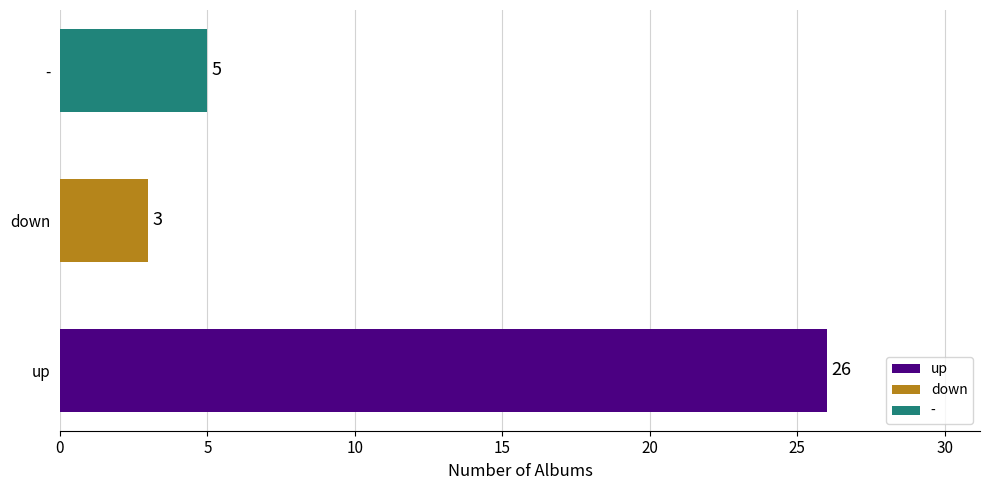

What is the difference between the maximum and minimum values?

23